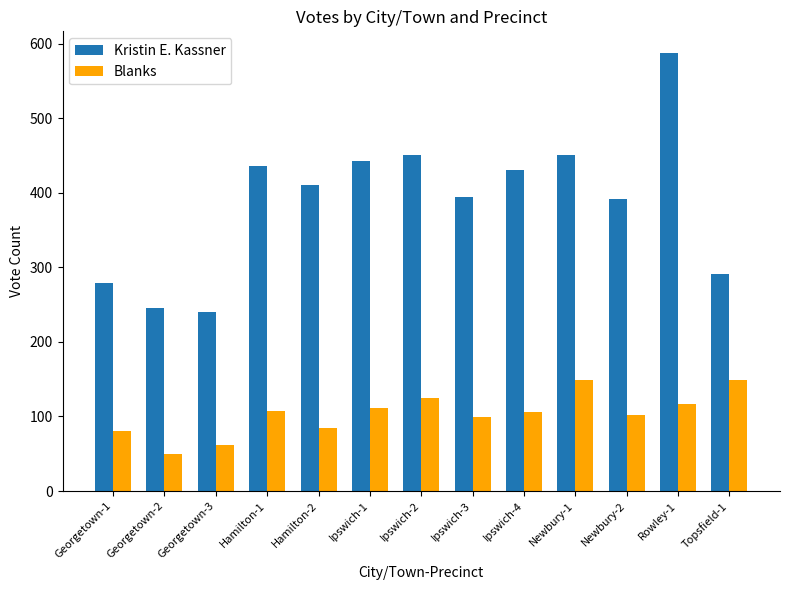

The Kristin E. Kassner series shows 279 at Georgetown-1. True or false?

True